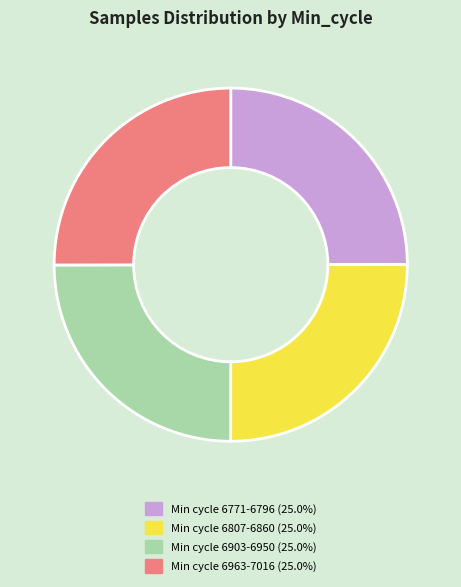

Is there any slice that represents more than half of the pie?

No